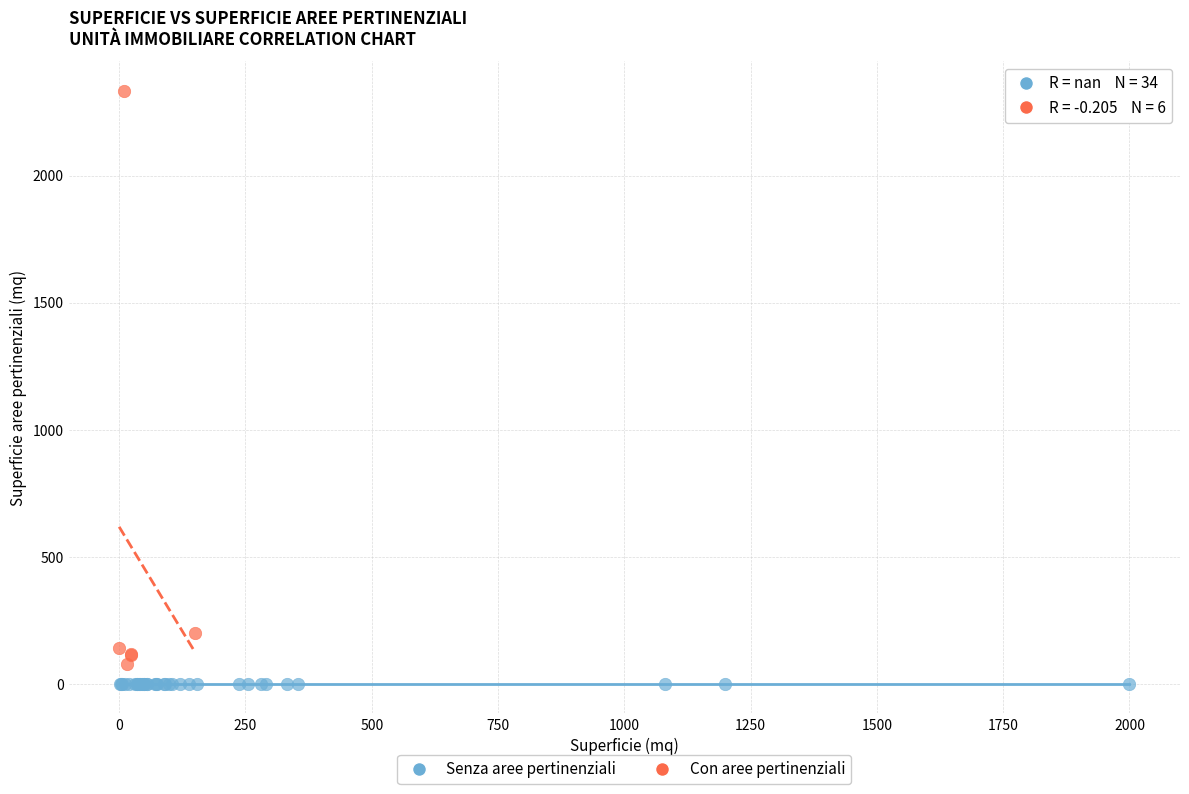

Which series contains the highest Y value?

Con aree pertinenziali